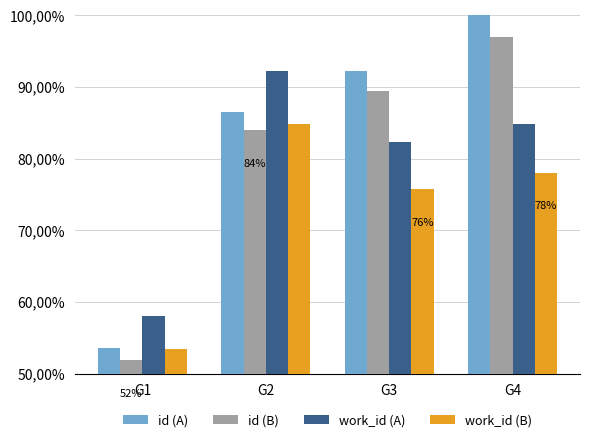

The value of id (B) at G4 is 171.1. True or false?

False